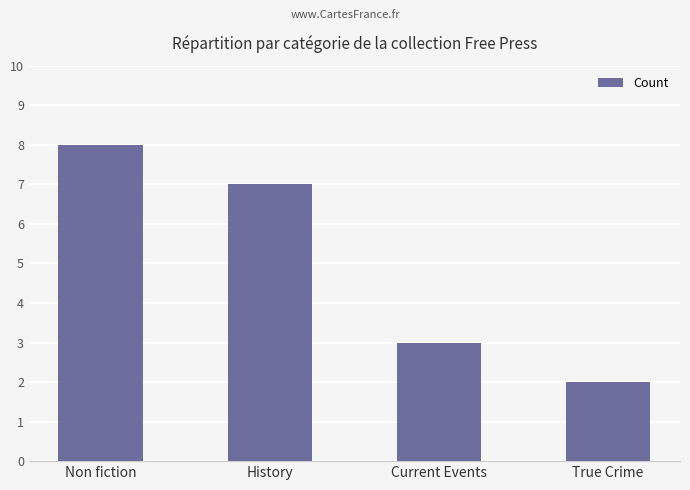

What is the ratio of the value at History to the value at True Crime?

3.5